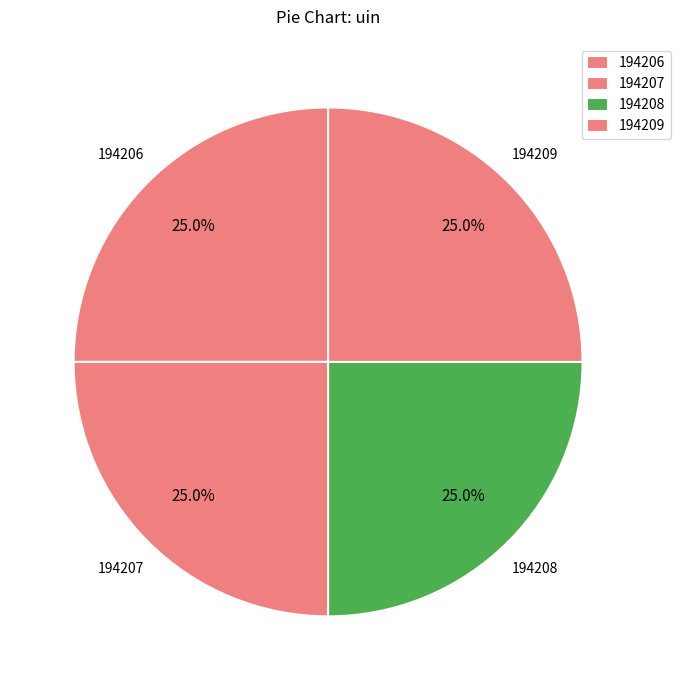

Count the number of slices in the pie.

4